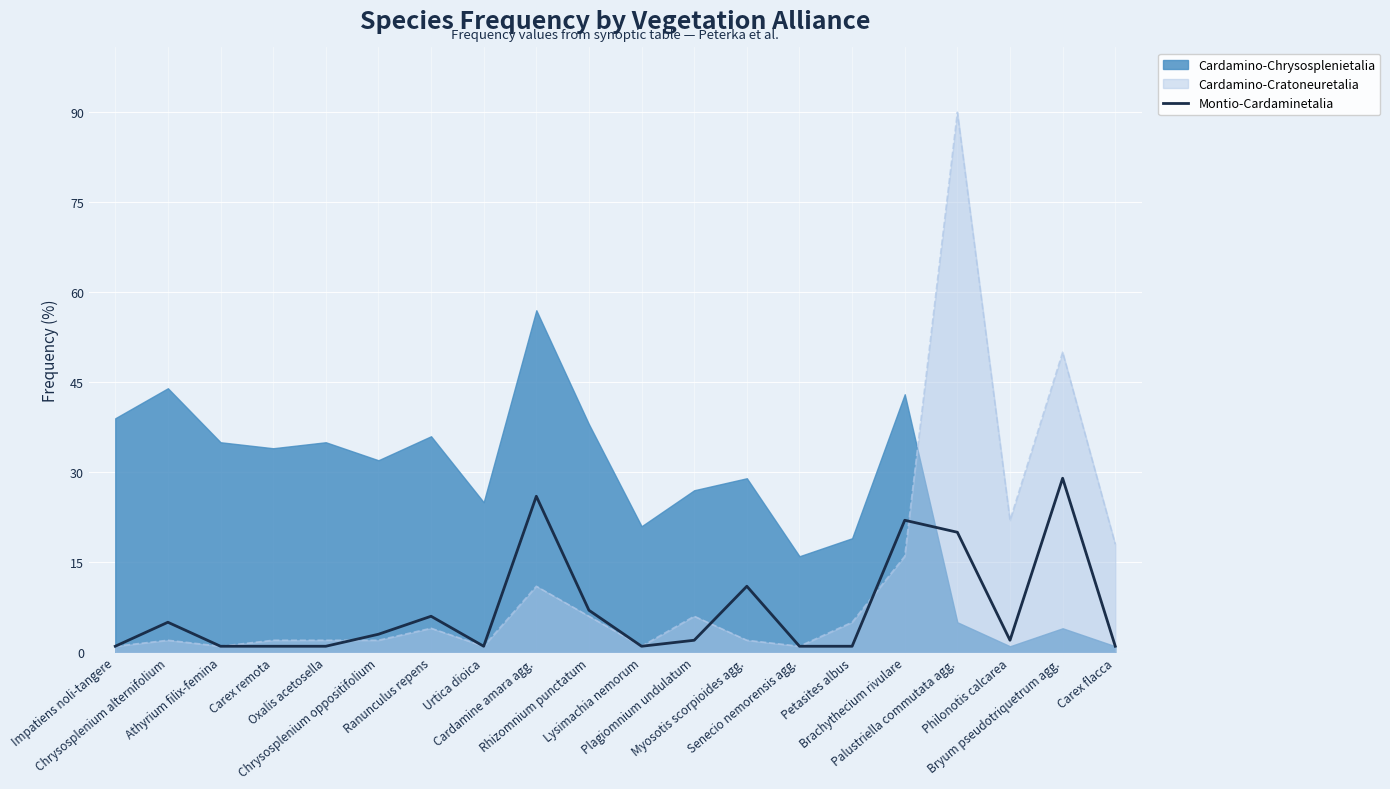

What is the maximum value for Cardamino-Cratoneuretalia?

90